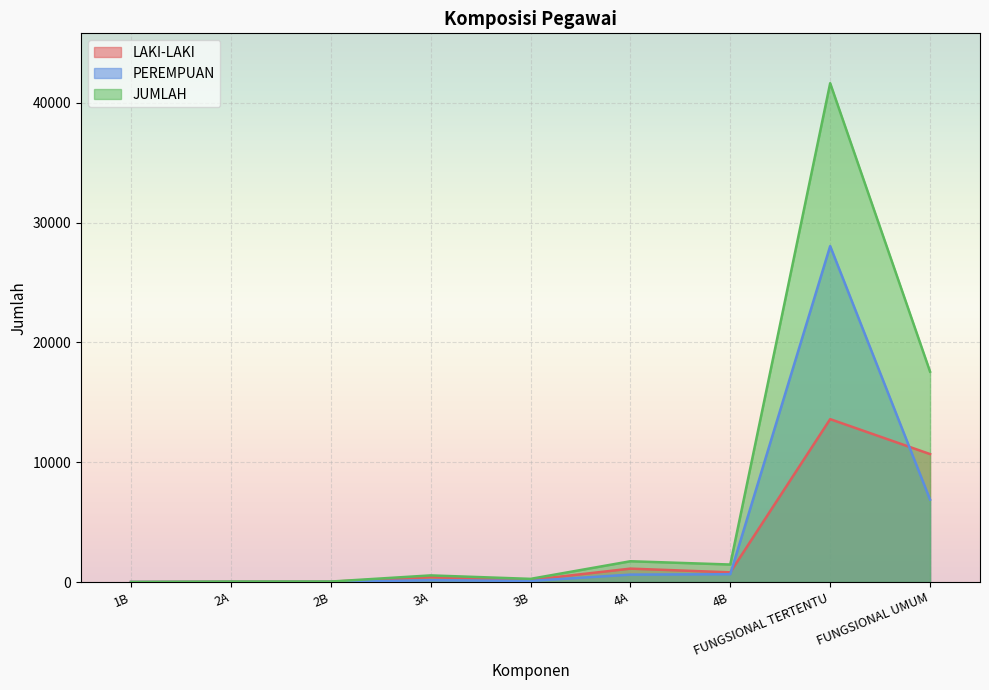

Which has a higher value, 4B or 2B?

4B